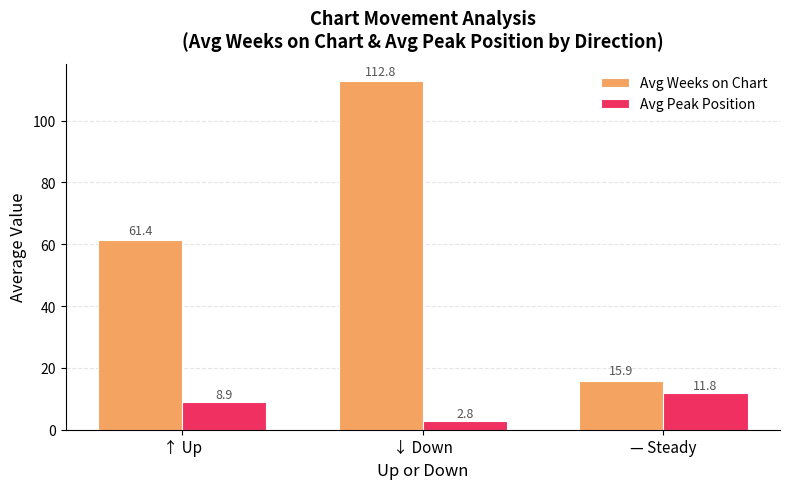

At which label does Avg Weeks on Chart reach its minimum?

— Steady